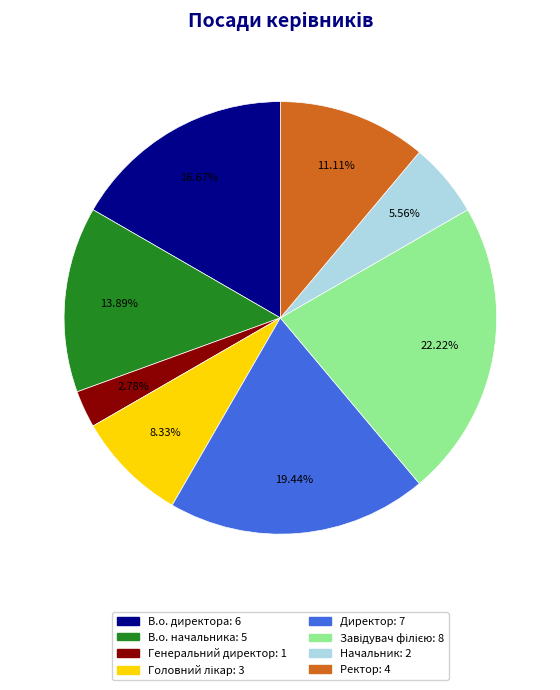

Which category has the smallest portion of the pie?

Генеральний директор